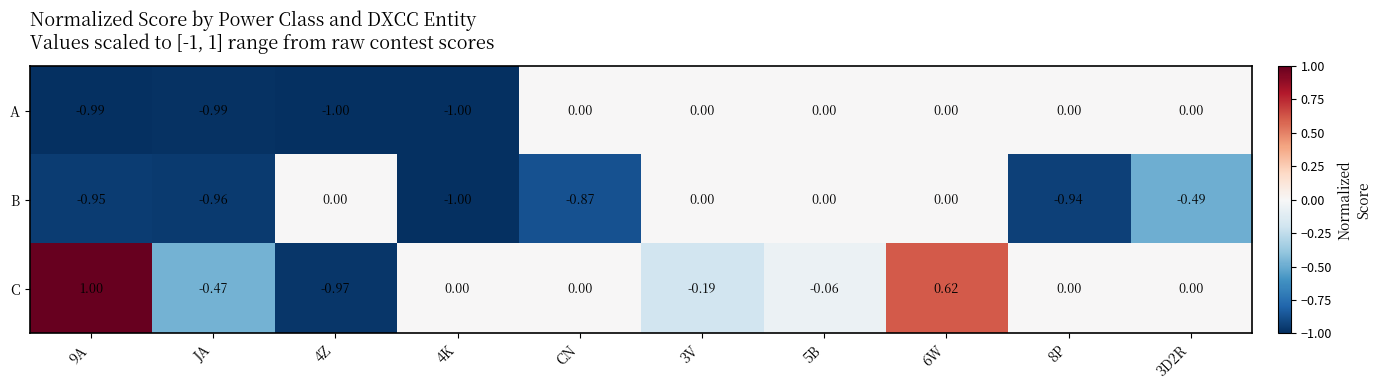

Rank the series by their average value, from highest to lowest.

C, A, B